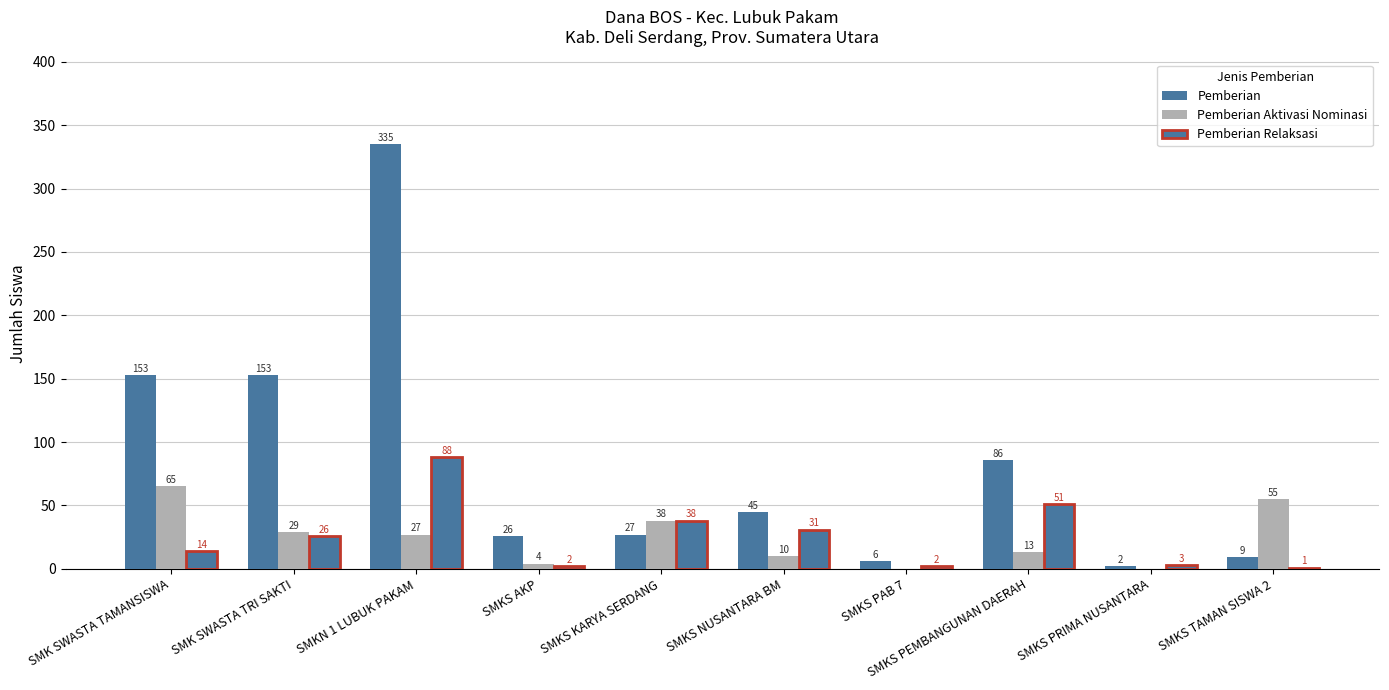

How many categories are shown in the chart?

10